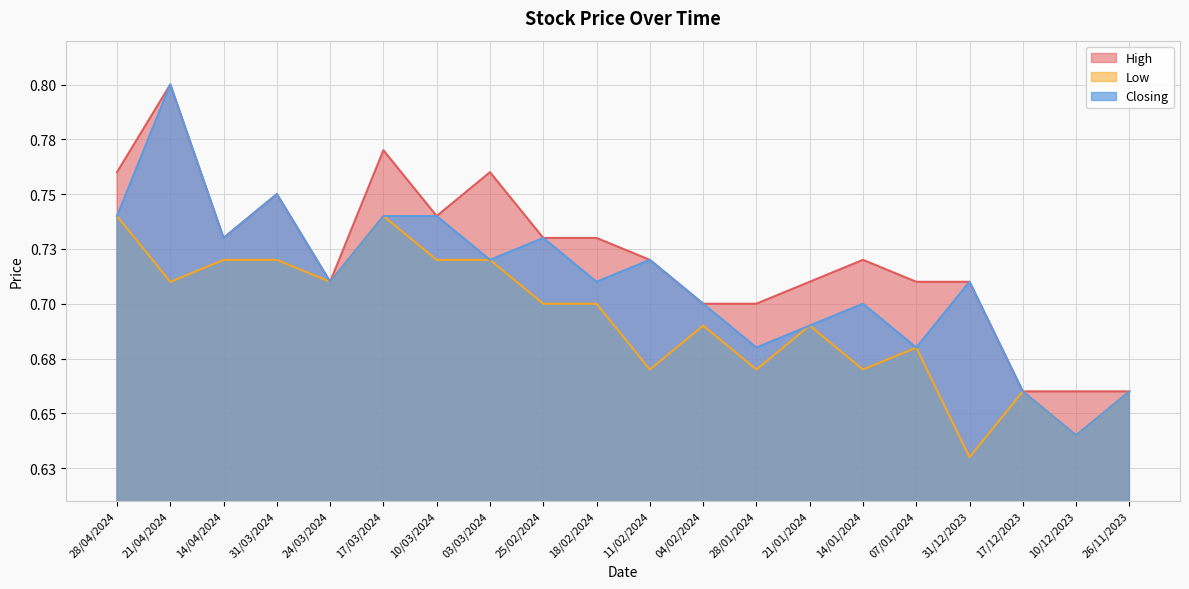

Rank the series at 10/12/2023 from highest to lowest value.

High, Low, Closing